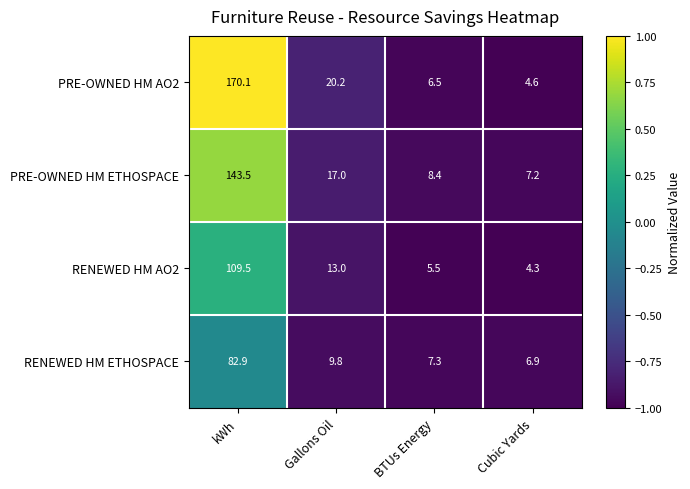

Rank the categories by PRE-OWNED HM AO2 value from lowest to highest.

Cubic Yards, BTUs Energy, Gallons Oil, kWh